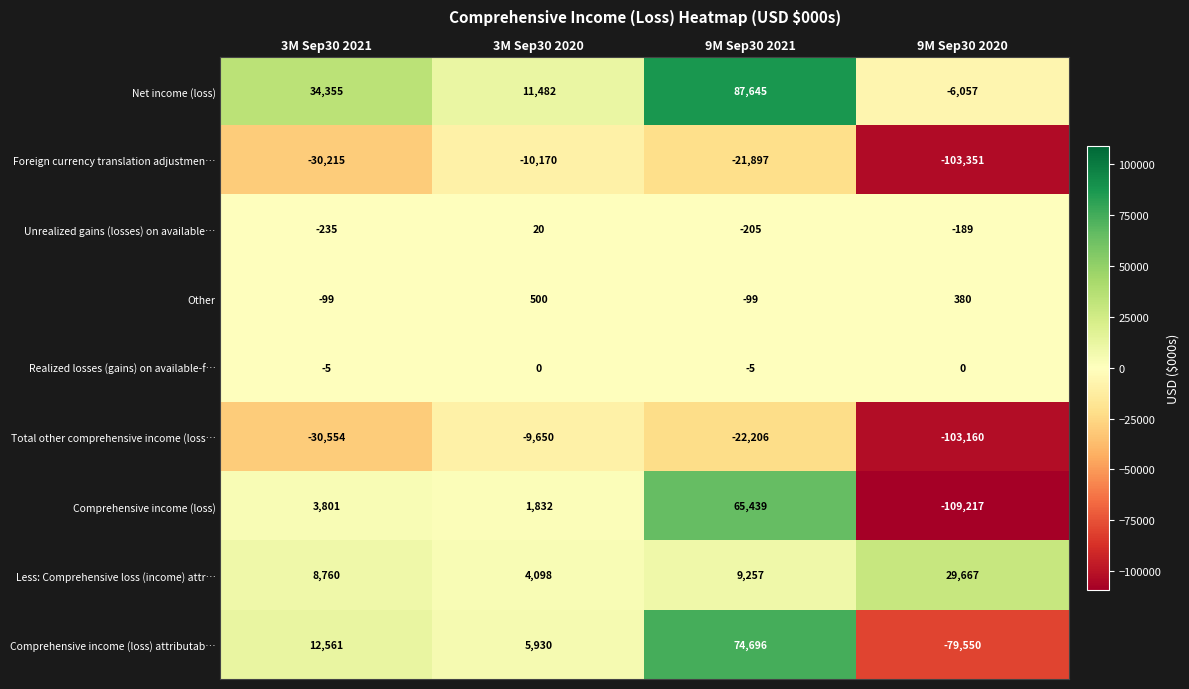

Where is Foreign currency translation adjustmen… nearest to the value -56760?

3M Sep30 2021